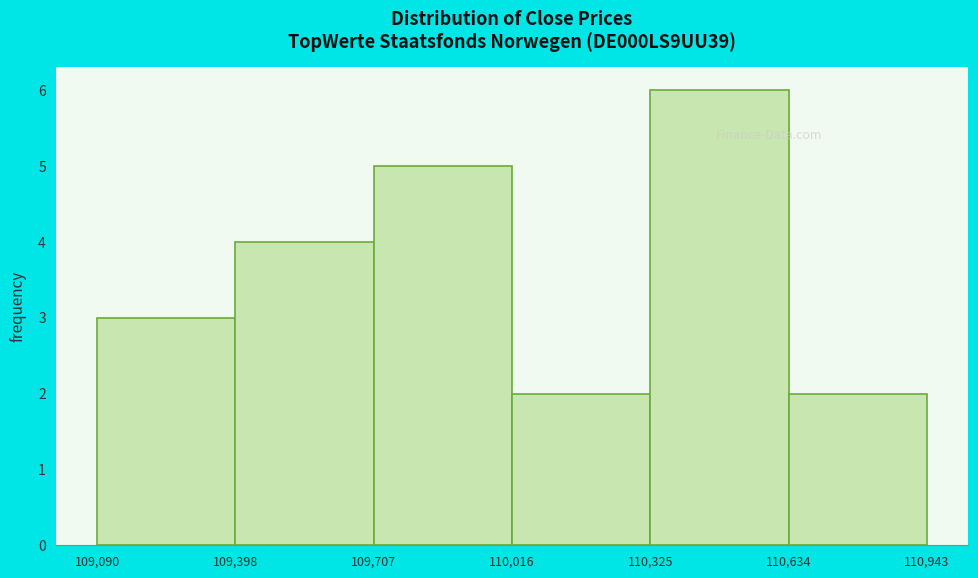

Reading left to right, transcribe this chart: for each bar, give the range it covers on the x-axis and its height. The values are not printed on the chart, so give them approximately, as read against the axis.

109,090 to 109,398: 3
109,398 to 109,707: 4
109,707 to 110,016: 5
110,016 to 110,325: 2
110,325 to 110,634: 6
110,634 to 110,943: 2